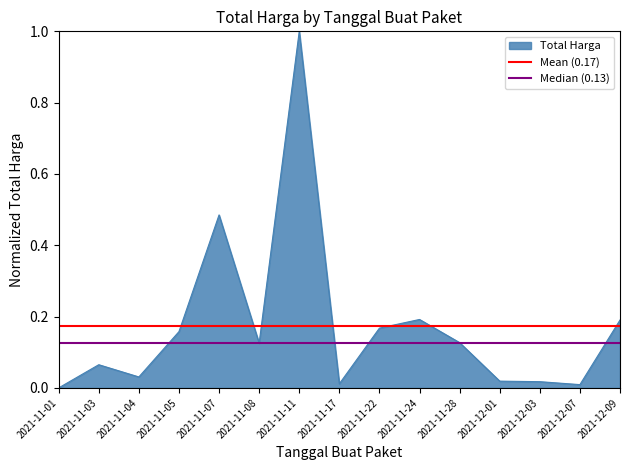

Which has a higher value, 2021-11-03 or 2021-11-01?

2021-11-03